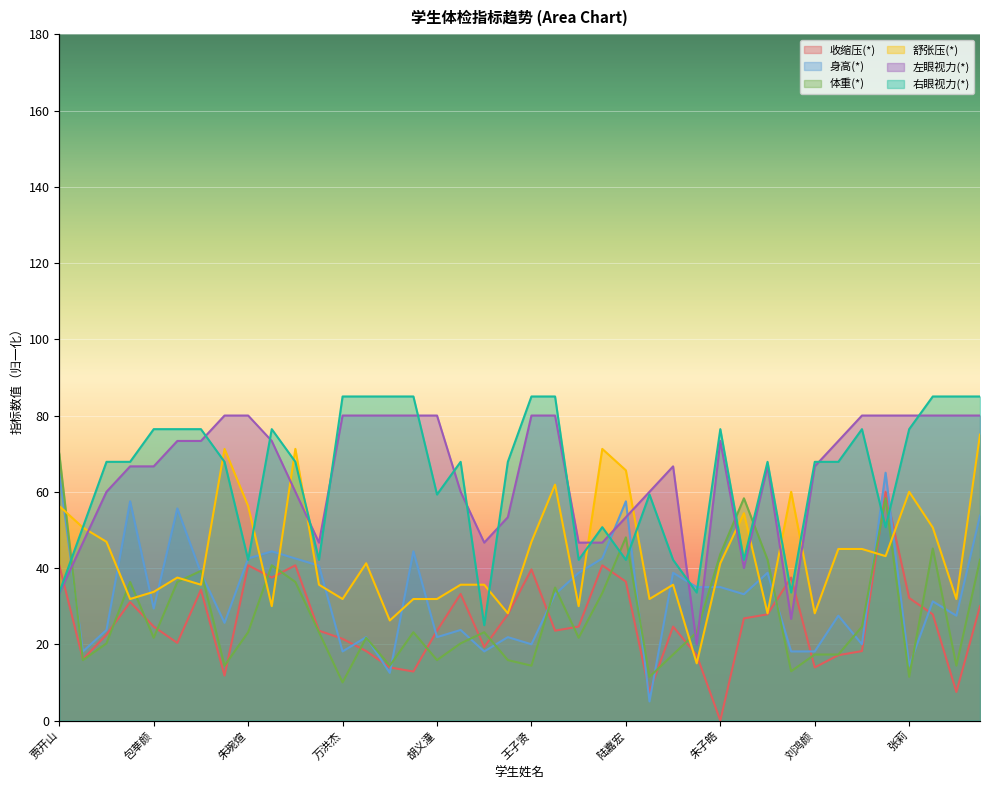

What is the value of the 左眼视力(*) point at the 24th from the left?

46.7